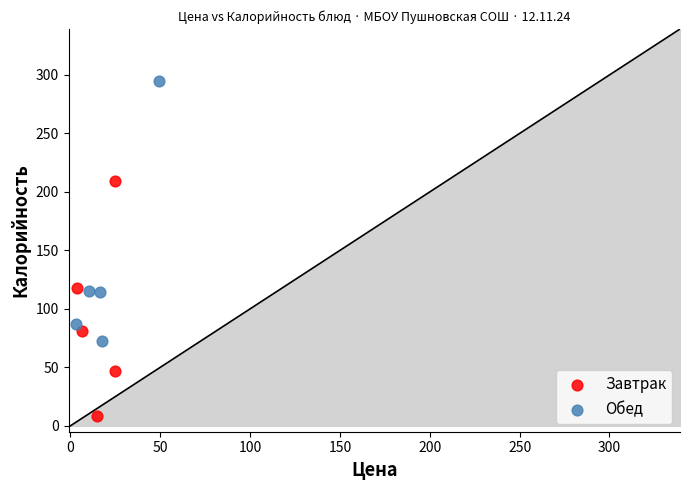

Which series reaches the maximum Y coordinate?

Обед